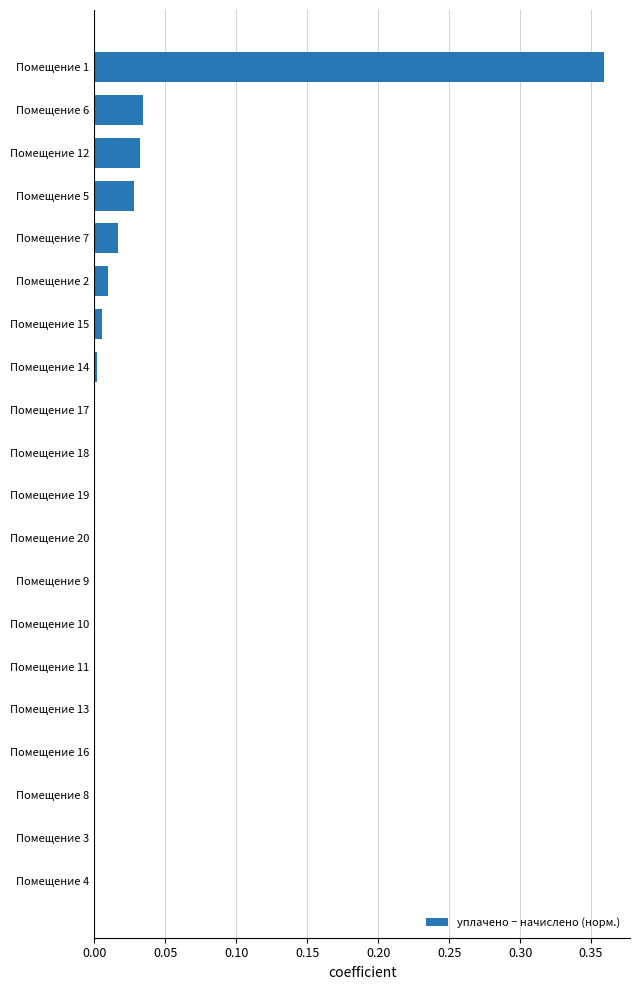

Between Помещение 1 and Помещение 8, which is larger?

Помещение 1